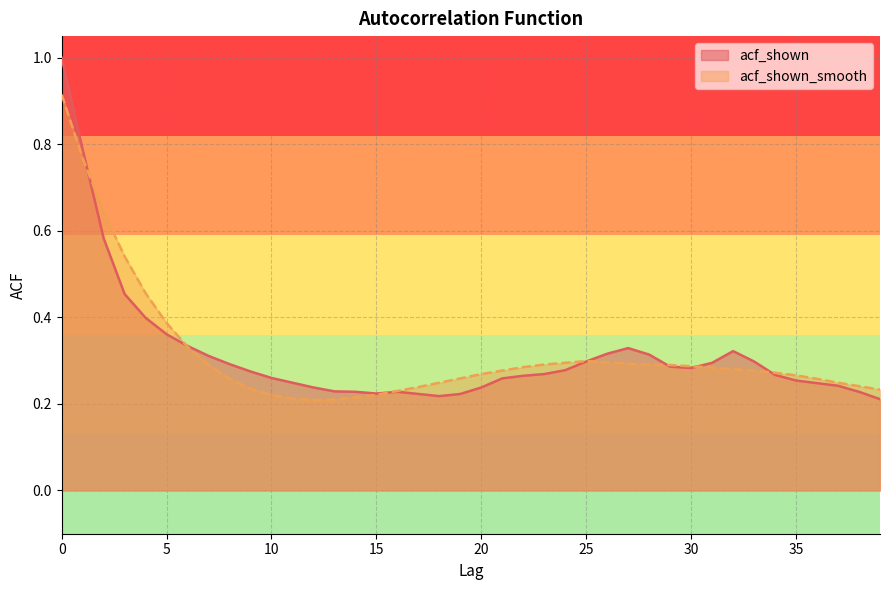

True or false: acf_shown_smooth has more than 1 interior local peaks.

False